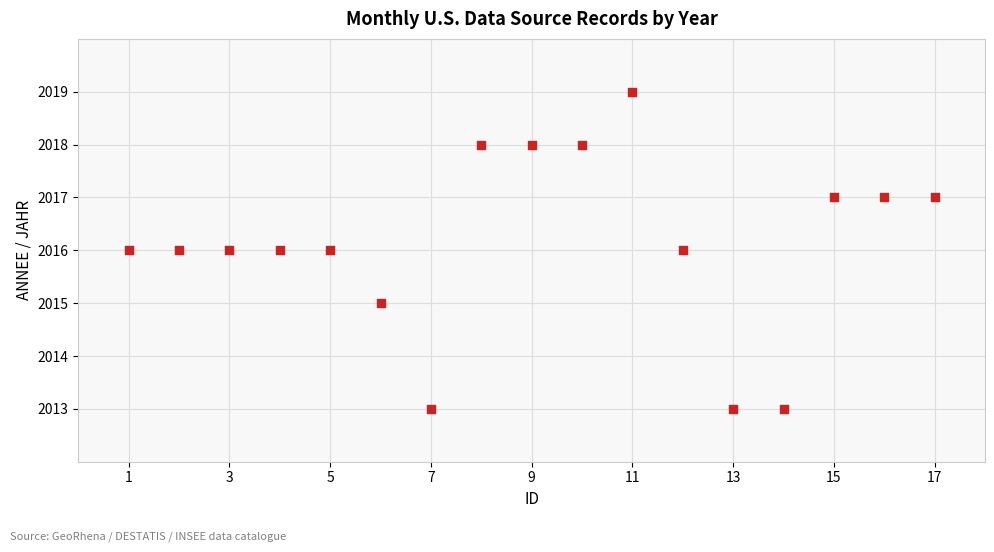

What is the range of X values (max minus min)?

16